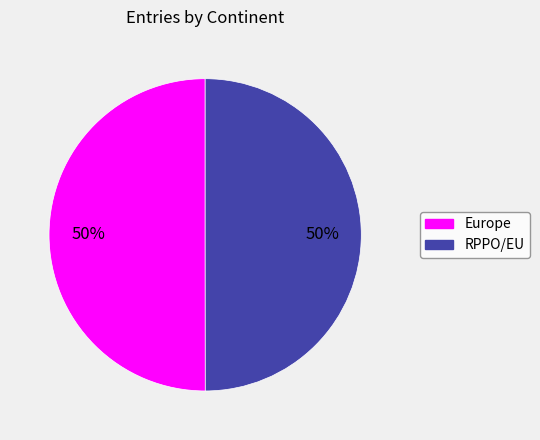

How many segments does this pie chart have?

2